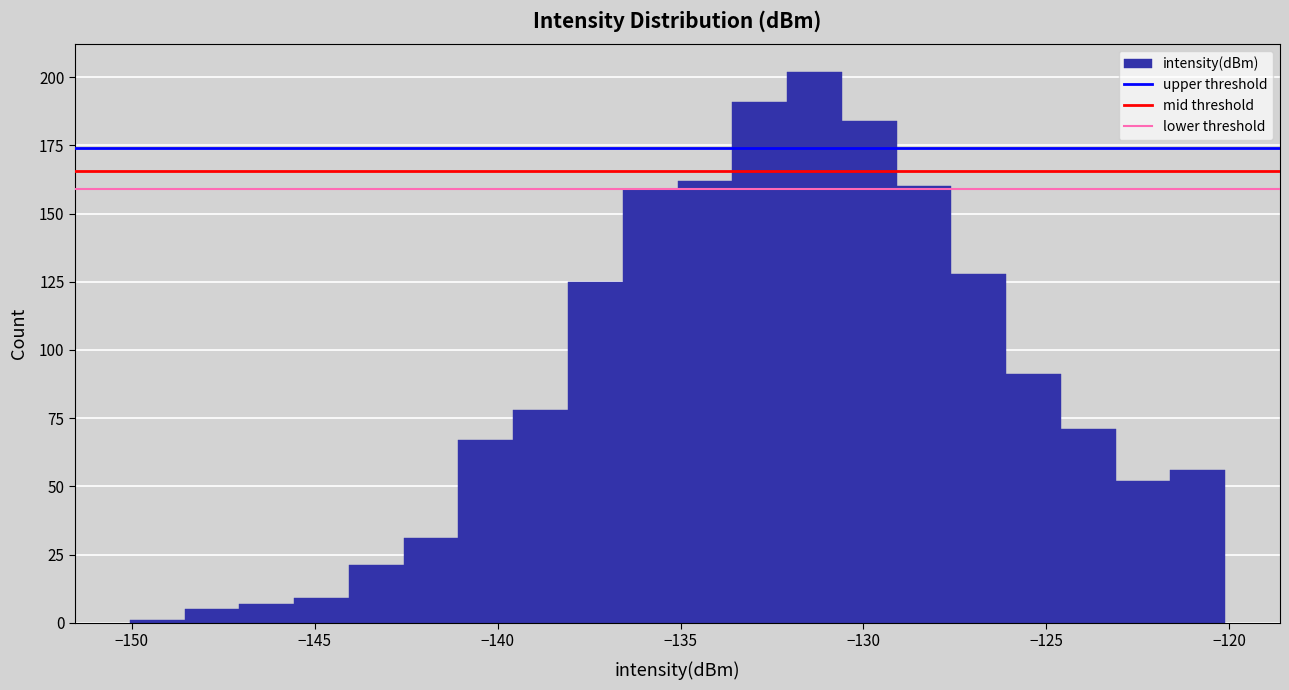

Read against the x-axis, roughly where is the centre of the tallest bar?

-131.5